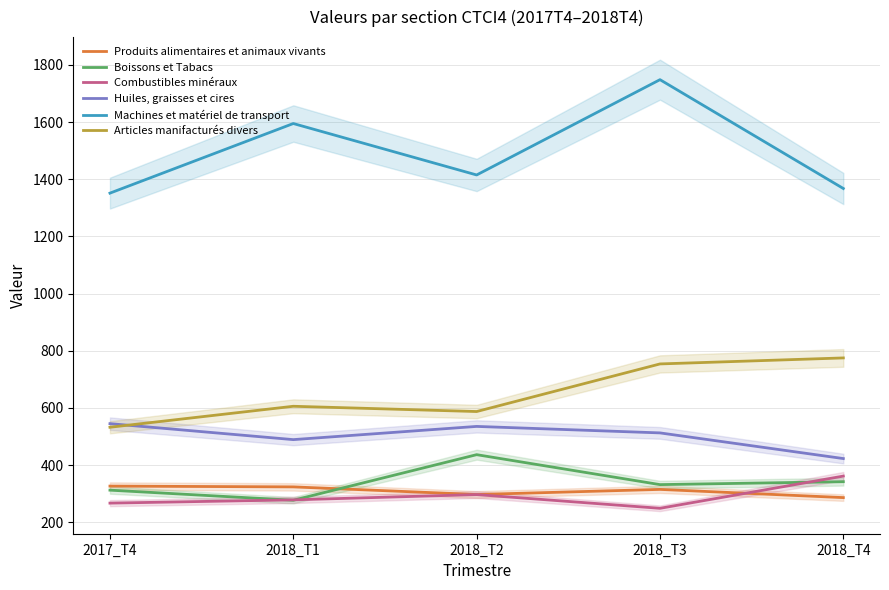

Where do Huiles, graisses et cires and Articles manifacturés divers first cross each other?

2017_T4 and 2018_T1